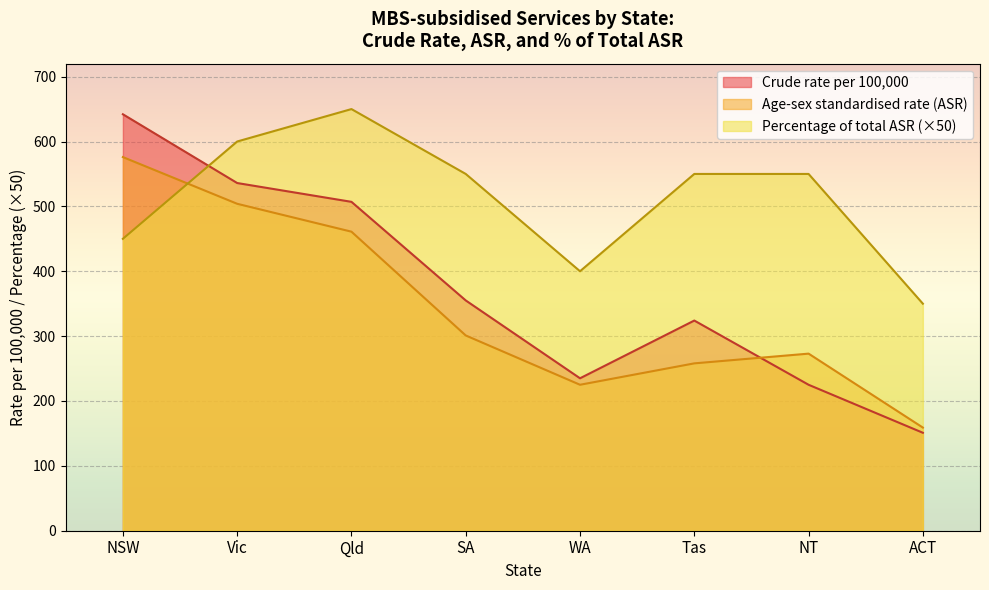

How many values in the Crude rate per 100,000 series exceed 355?

3